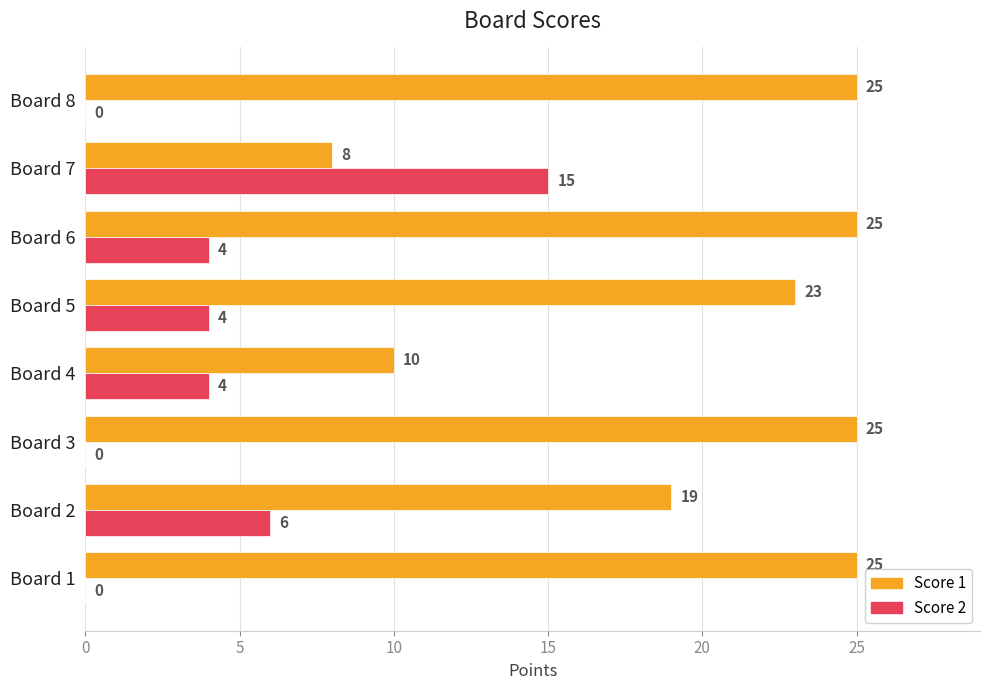

Which series has the largest total across all categories?

Score 1